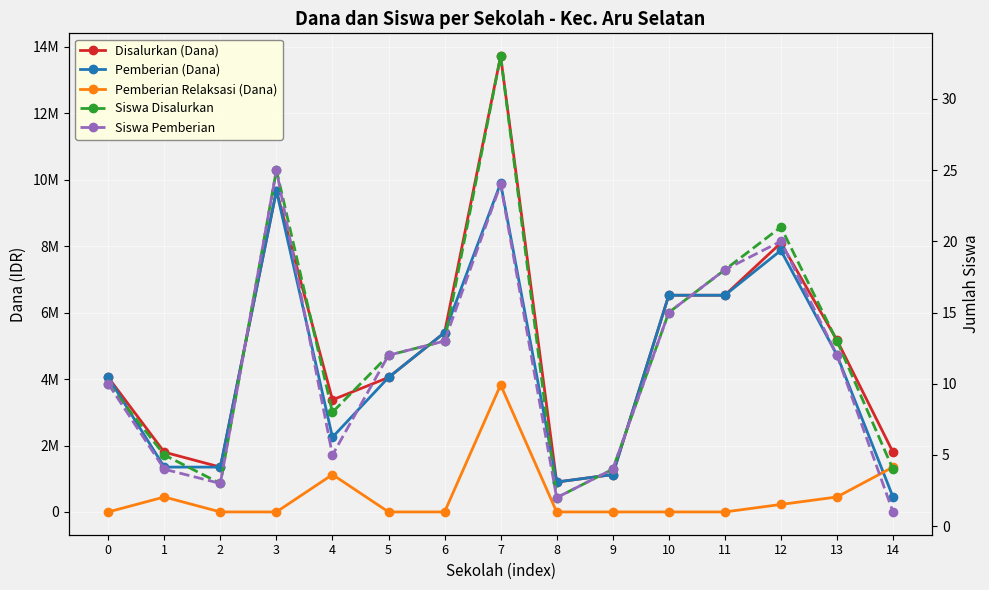

Reading left to right, extract all data points from this chart.

Disalurkan (Dana): 0=4050000	1=1800000	2=1350000	3=9675000	4=3375000	5=4050000	6=5400000	7=13725000	8=900000	9=1125000	10=6525000	11=6525000	12=8100000	13=5175000	14=1800000
Pemberian (Dana): 0=4050000	1=1350000	2=1350000	3=9675000	4=2250000	5=4050000	6=5400000	7=9900000	8=900000	9=1125000	10=6525000	11=6525000	12=7875000	13=4725000	14=450000
Pemberian Relaksasi (Dana): 0=0	1=450000	2=0	3=0	4=1125000	5=0	6=0	7=3825000	8=0	9=0	10=0	11=0	12=225000	13=450000	14=1350000
Siswa Disalurkan: 0=10	1=5	2=3	3=25	4=8	5=12	6=13	7=33	8=2	9=4	10=15	11=18	12=21	13=13	14=4
Siswa Pemberian: 0=10	1=4	2=3	3=25	4=5	5=12	6=13	7=24	8=2	9=4	10=15	11=18	12=20	13=12	14=1